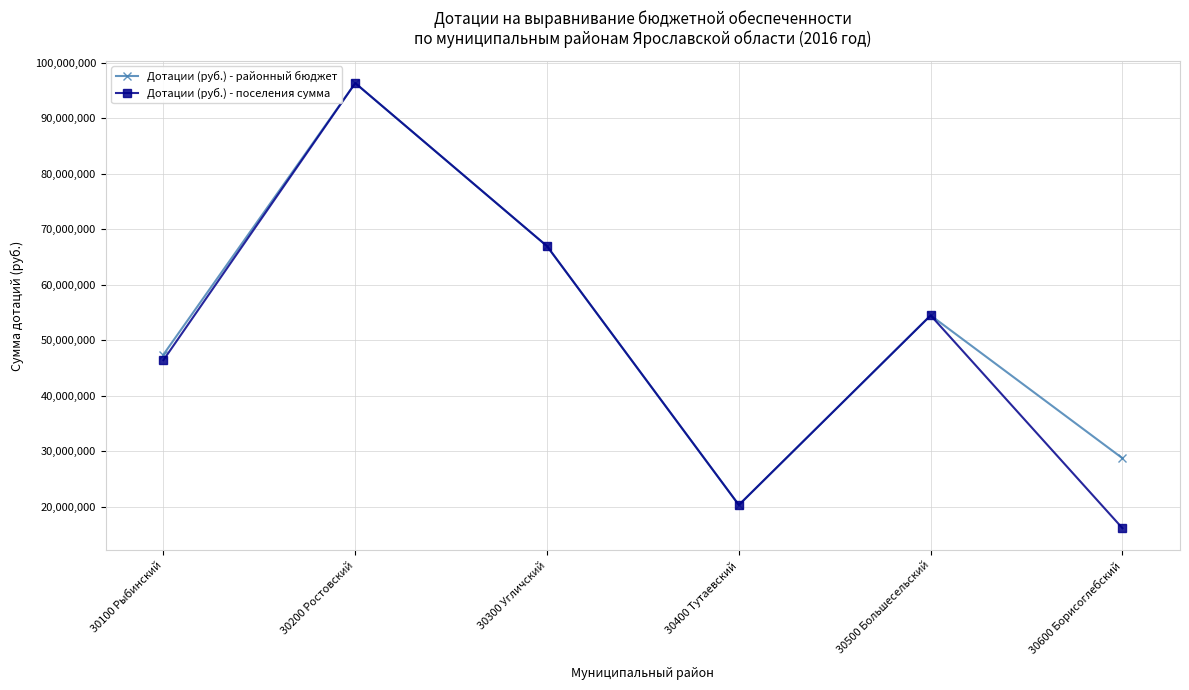

Where does the Дотации (руб.) - поселения сумма series first go above 54480000?

30200 Ростовский